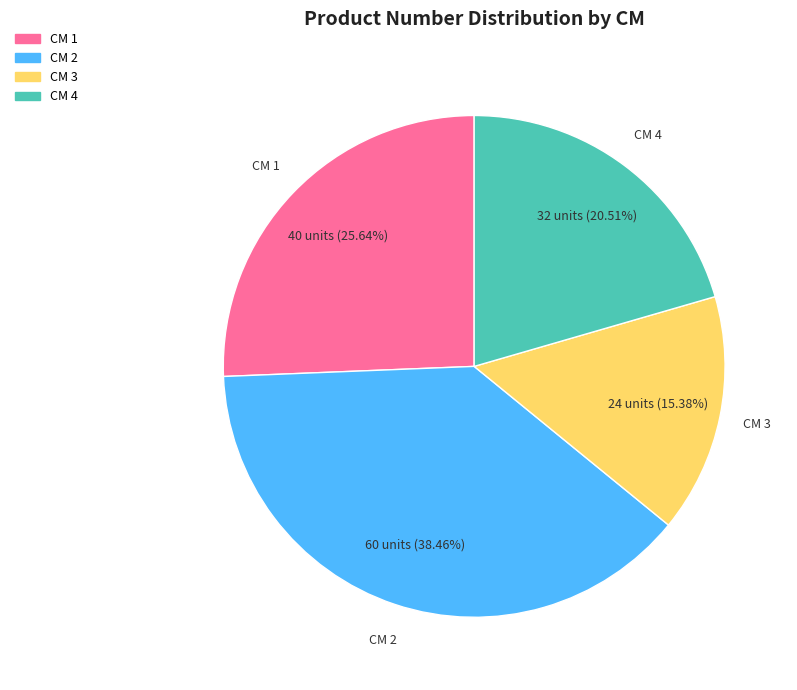

Is the sum of CM 2 and CM 3 greater than half?

Yes